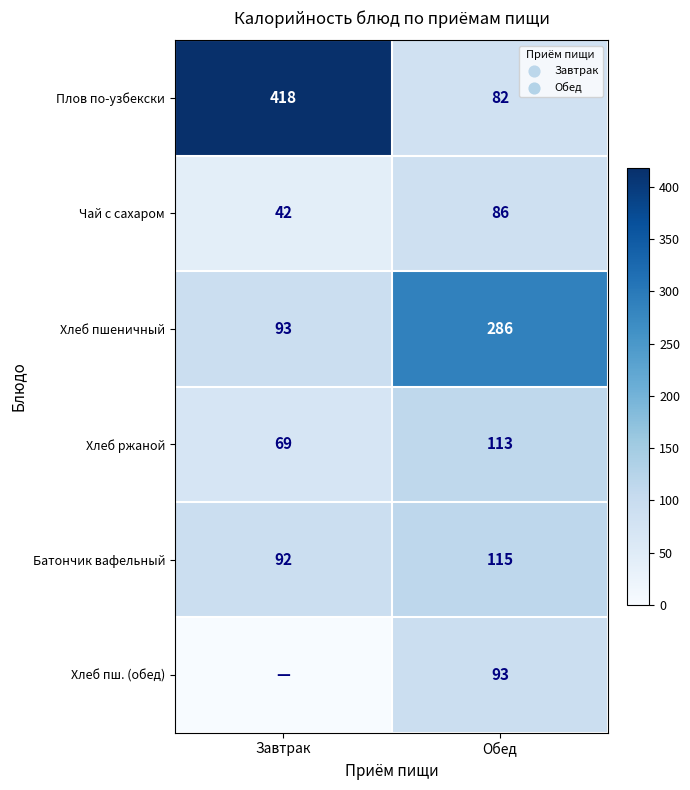

At which label does Батончик вафельный reach its peak?

Обед